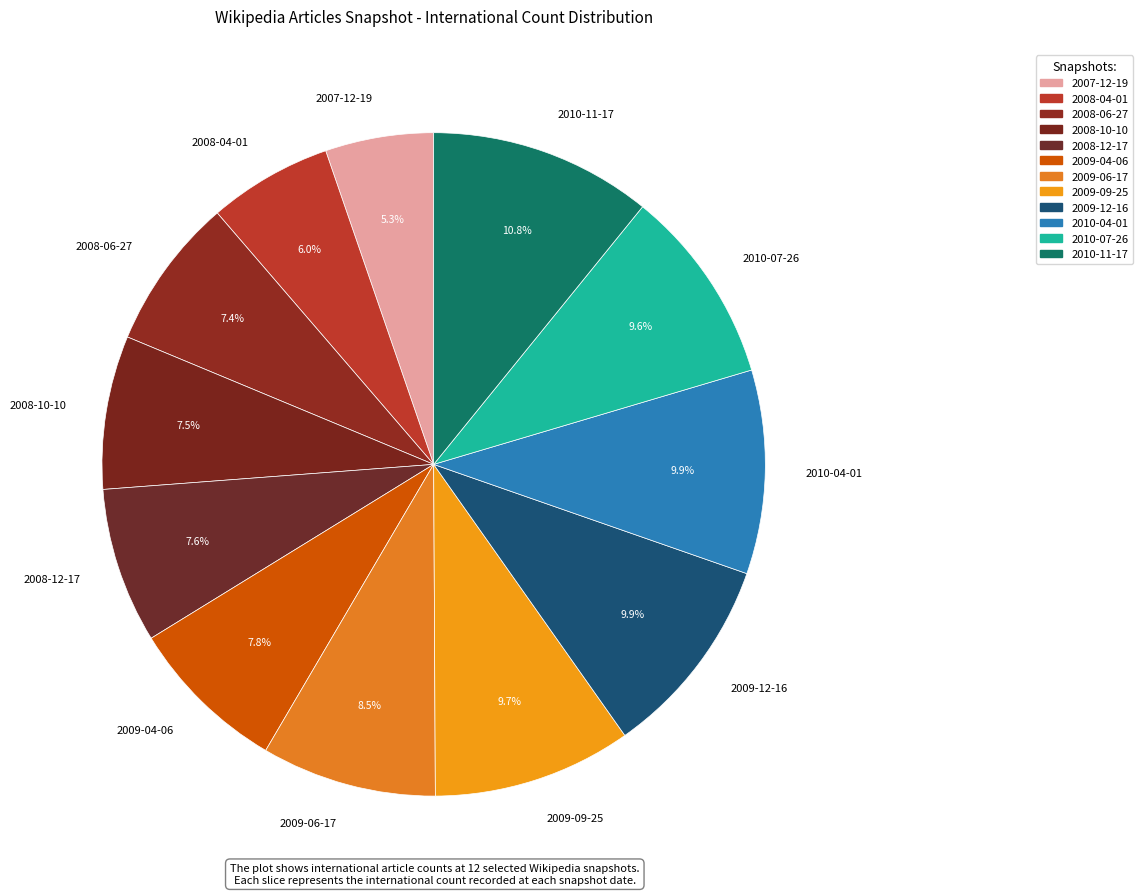

To the nearest percent, what is the difference between the 2010-04-01 and 2008-04-01 slice percentages?

4%